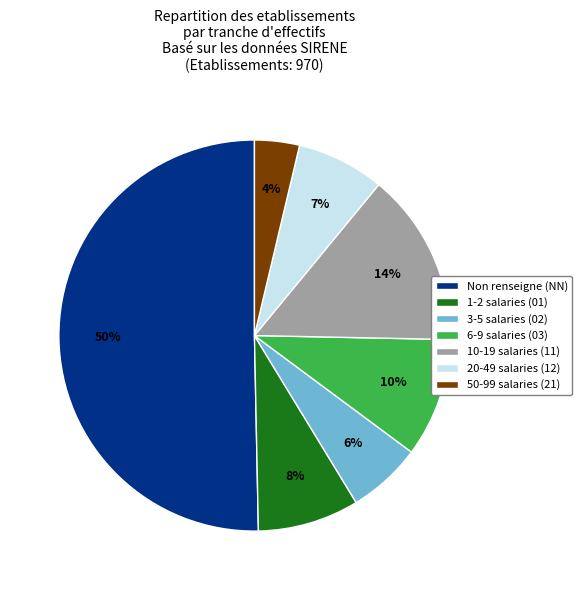

Do 50-99 salaries (21) and Non renseigne (NN) together represent more than half of the pie?

Yes